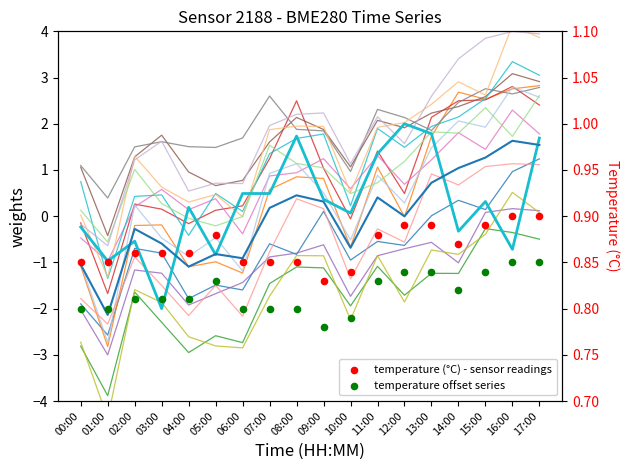

What is the total value across all series at 04:00?

0.8